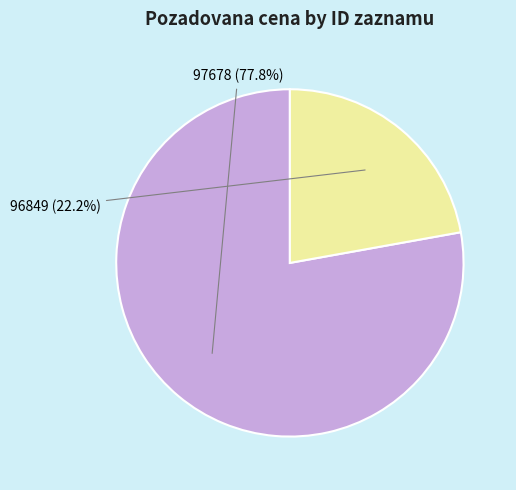

What percentage is the 96849 slice, to the nearest percent?

22%